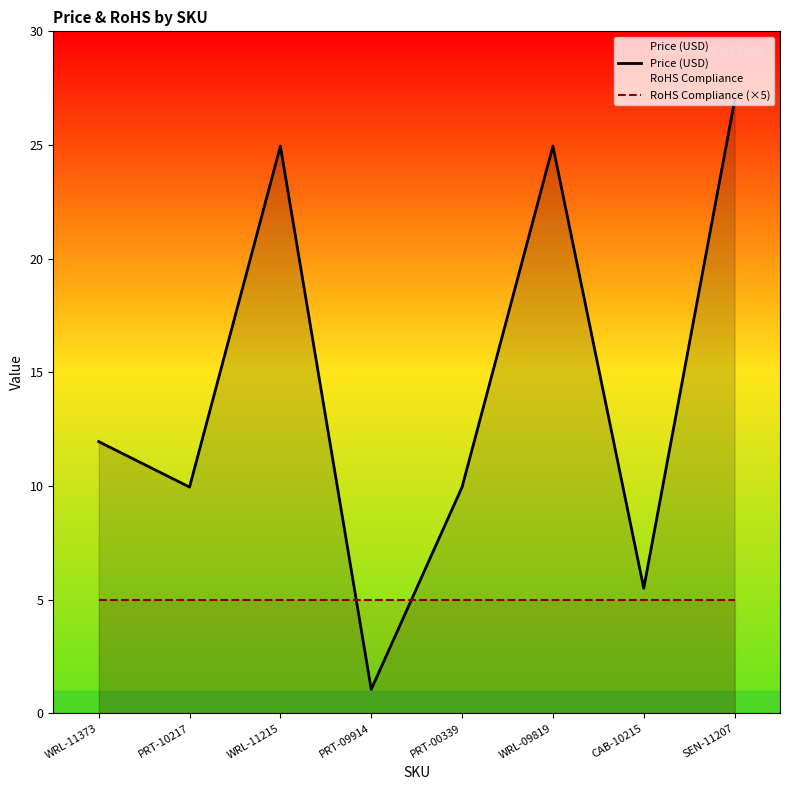

Reading left to right, list all the values displayed in this chart.

Price (USD): WRL-11373=11.9	PRT-10217=9.9	WRL-11215=24.9	PRT-09914=1.1	PRT-00339=9.9	WRL-09819=24.9	CAB-10215=5.5	SEN-11207=26.9
RoHS Compliance (×5): WRL-11373=5.0	PRT-10217=5.0	WRL-11215=5.0	PRT-09914=5.0	PRT-00339=5.0	WRL-09819=5.0	CAB-10215=5.0	SEN-11207=5.0